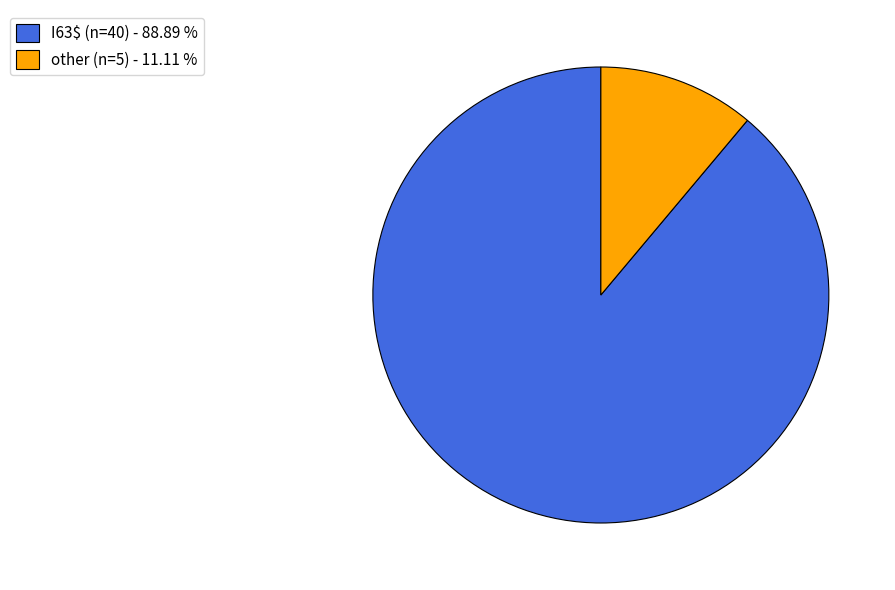

Which category has the biggest portion of the pie?

I63$ (n=40)